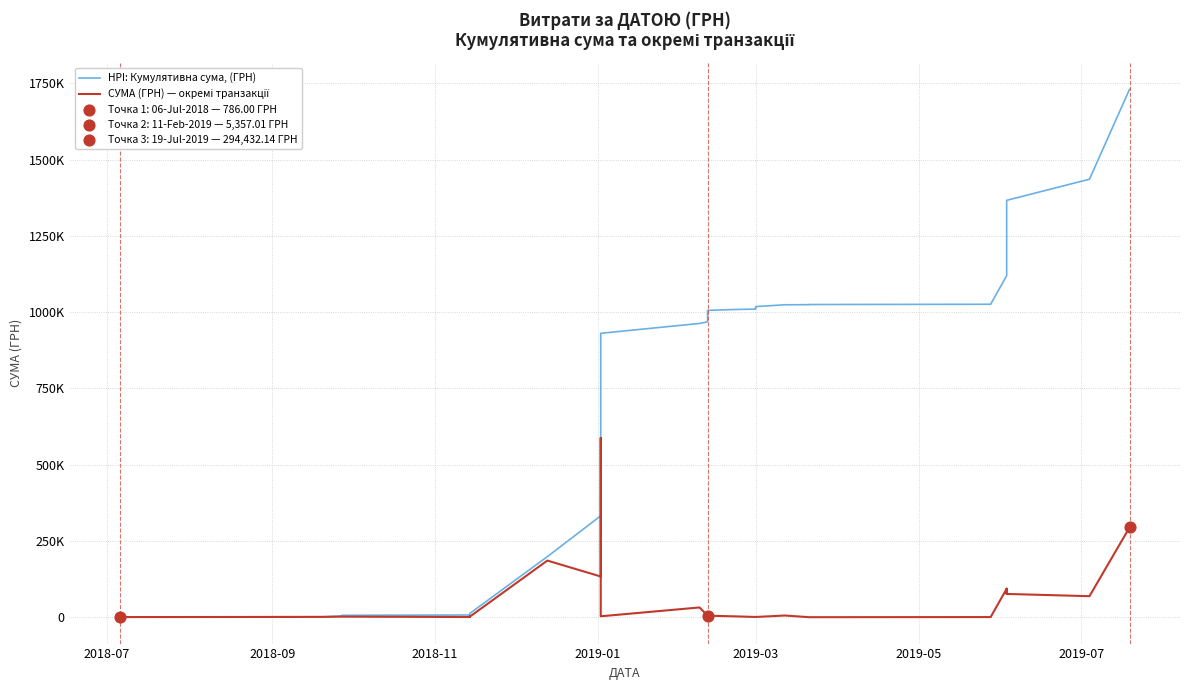

Which series contains the highest Y value?

HPI: Кумулятивна сума, (ГРН)